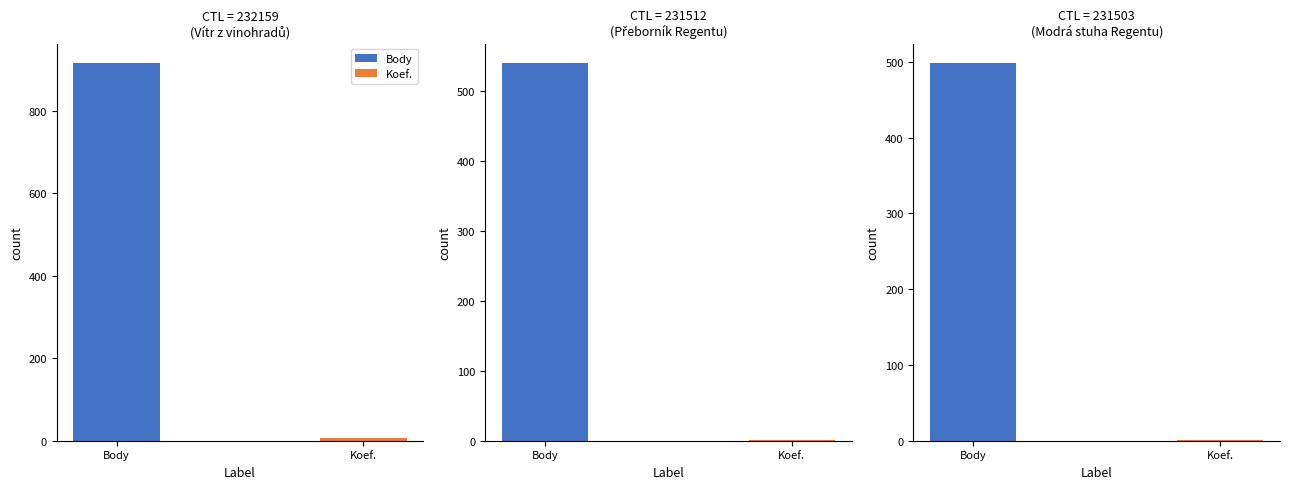

What is the value of the Koef. bar at the 3rd from the left?

1